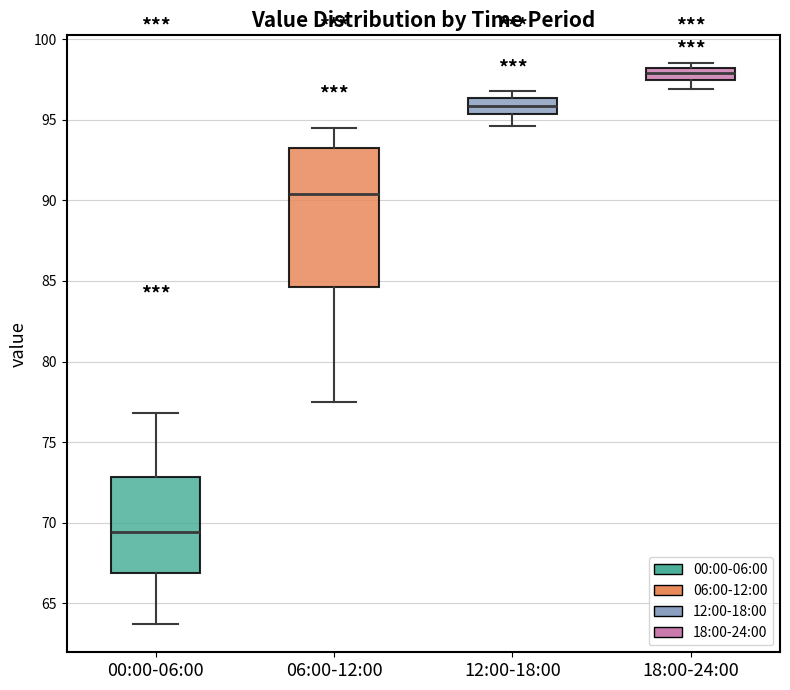

Where does the lower whisker of the box for 00:00-06:00 end on the y-axis? The values are not printed on the chart, so give them approximately, as read against the axis.

63.5